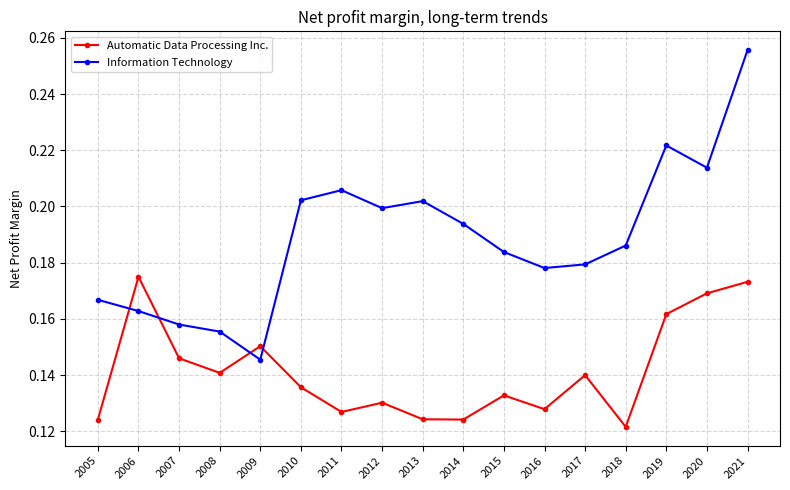

True or false: Automatic Data Processing Inc. and Information Technology intersect in this chart.

True